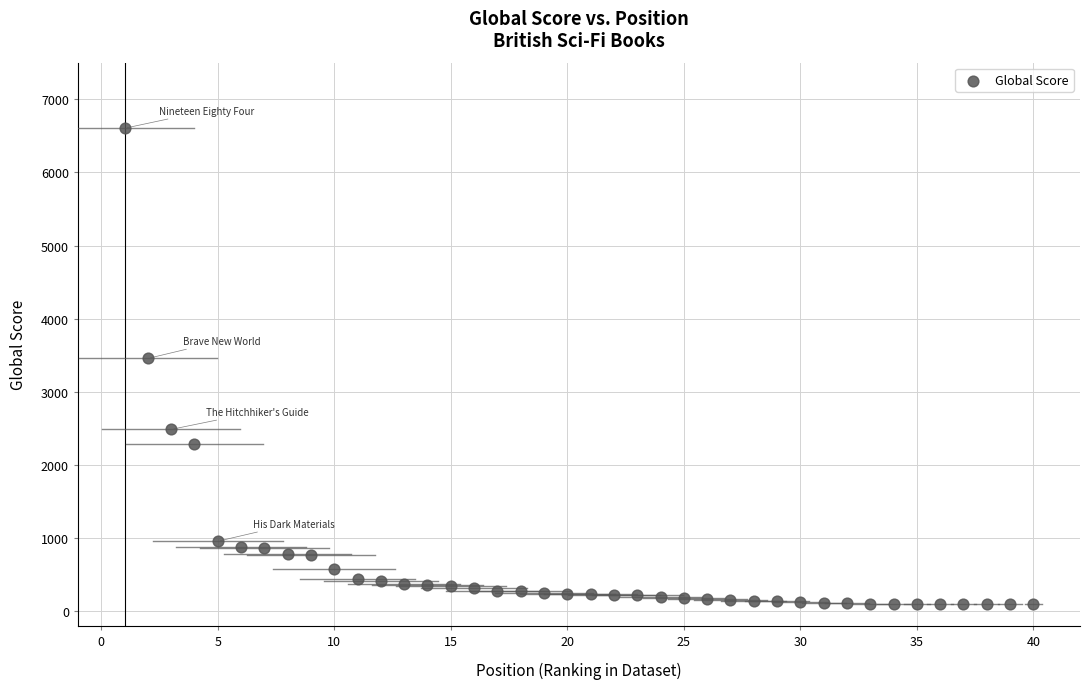

What Y value in the scatter plot is closest to 3348?

3456